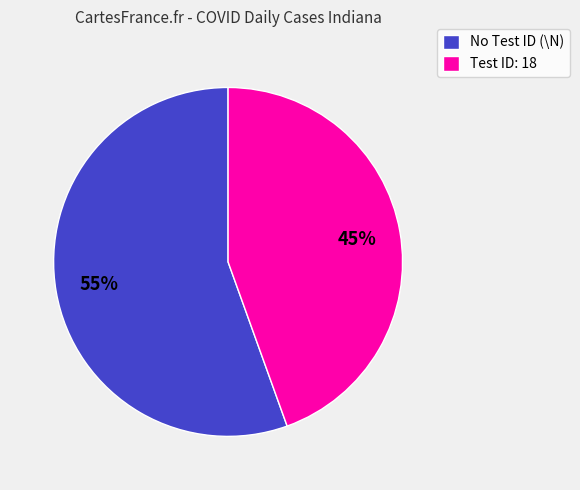

What is the smallest slice in the pie chart?

Test ID: 18